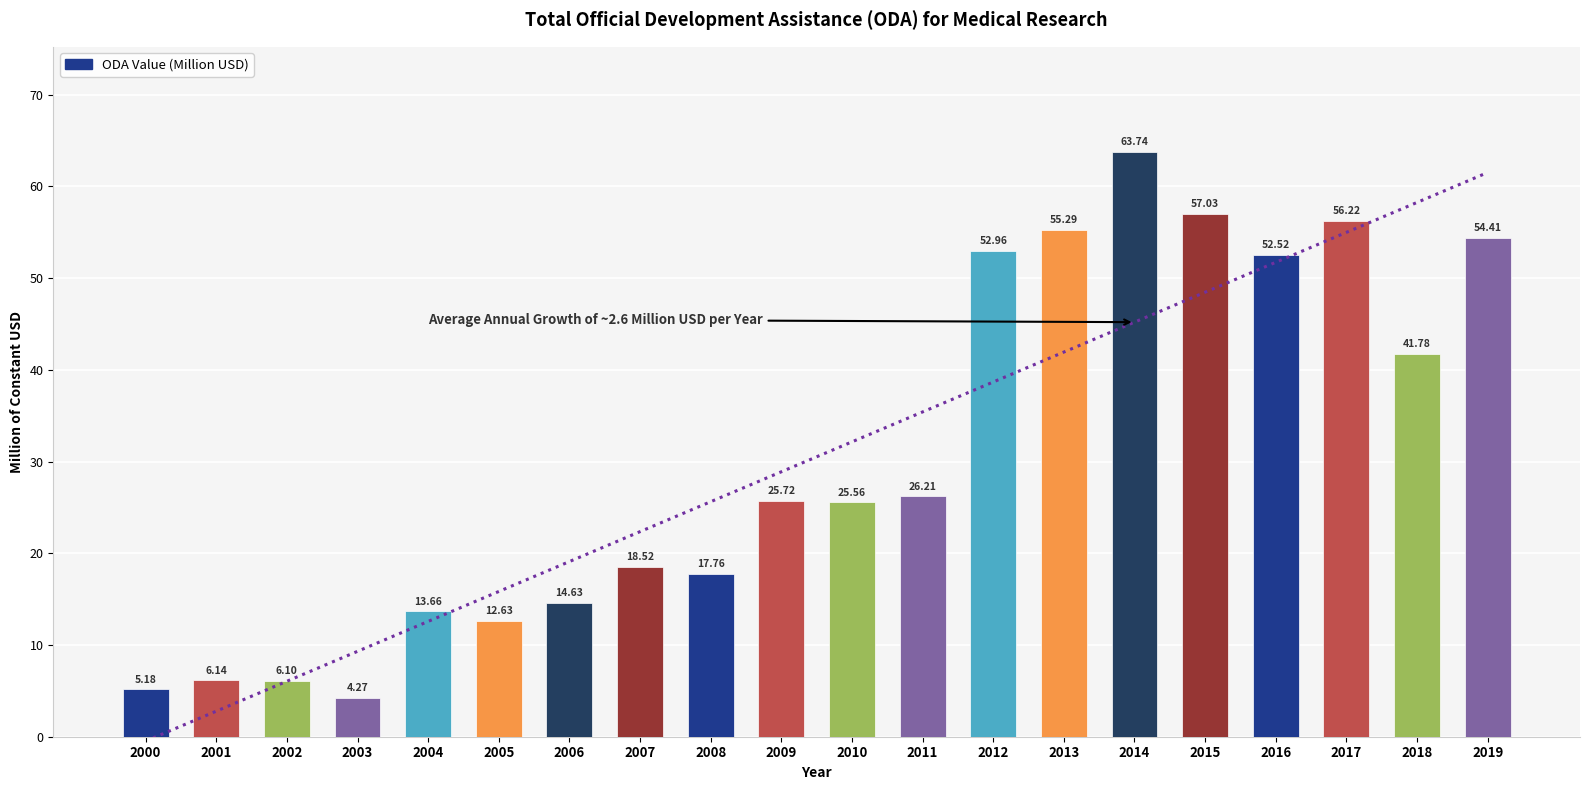

Are the bars horizontal?

No